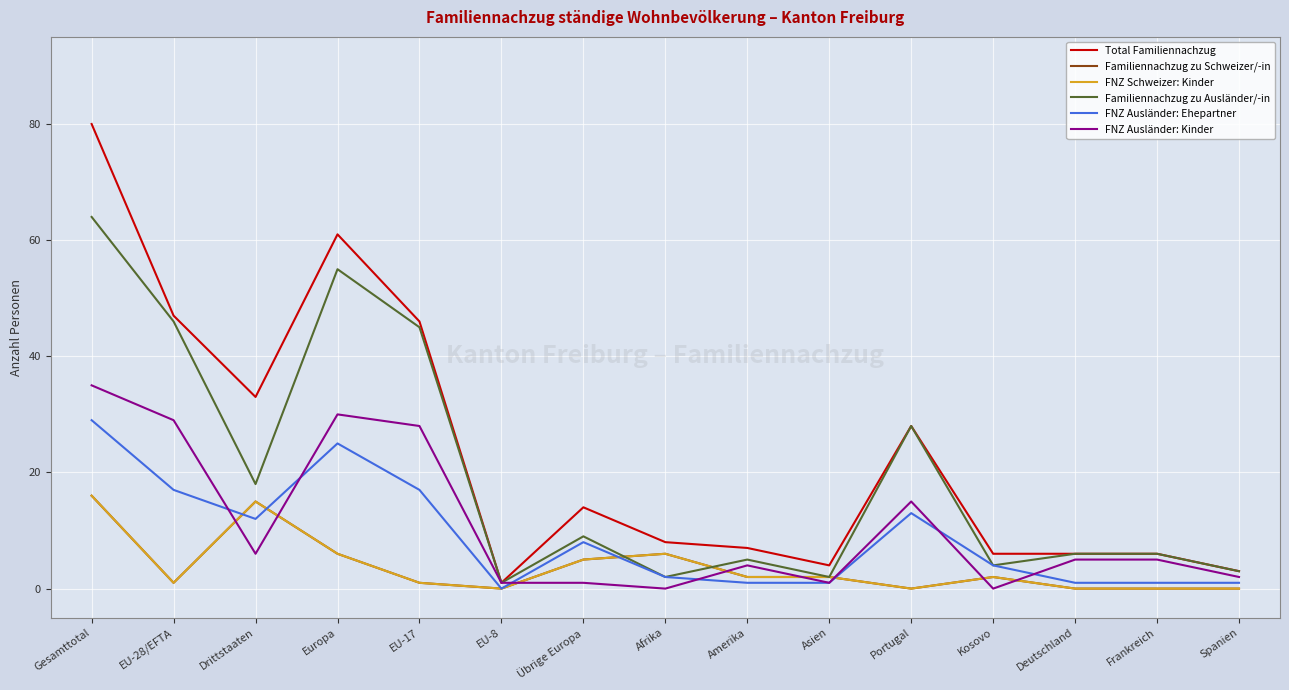

What are all the series names shown in the legend?

Total Familiennachzug, Familiennachzug zu Schweizer/-in, FNZ Schweizer: Kinder, Familiennachzug zu Ausländer/-in, FNZ Ausländer: Ehepartner, FNZ Ausländer: Kinder